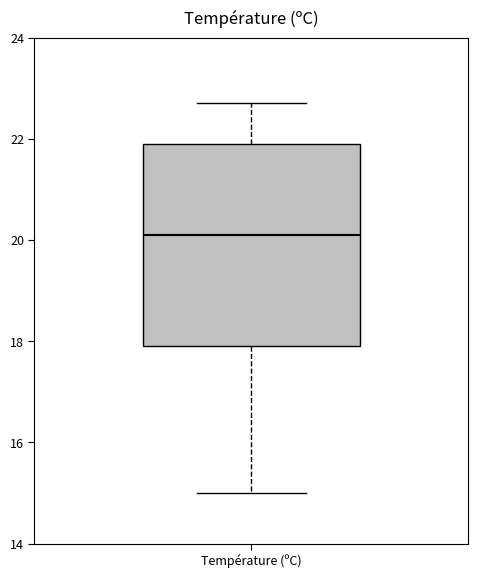

Where is the lower edge of the box for Température (ºC) on the y-axis? The values are not printed on the chart, so give them approximately, as read against the axis.

18.0